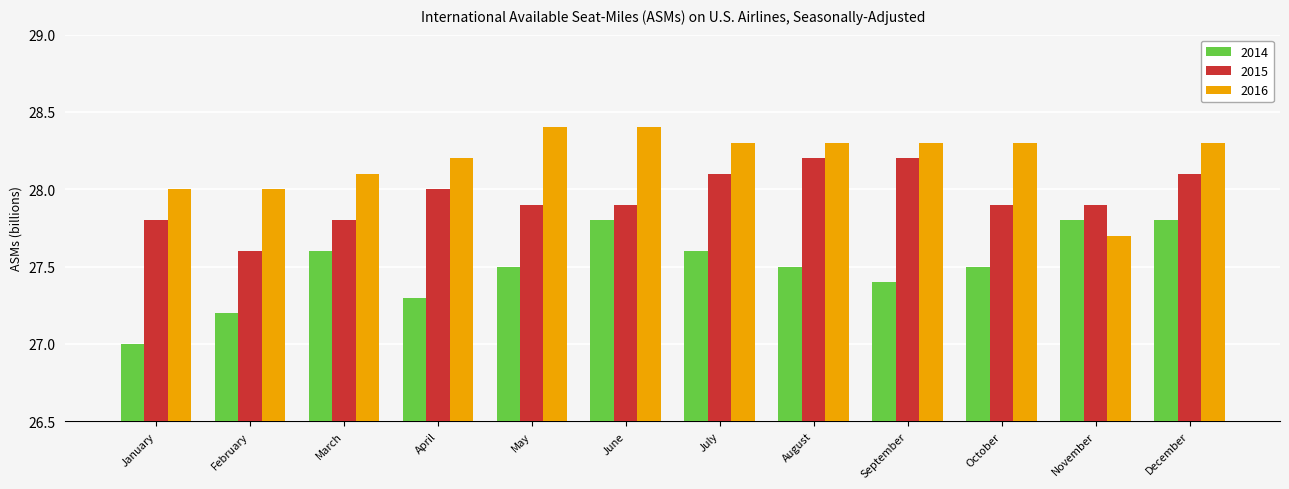

Which series has the widest spread of values?

2014